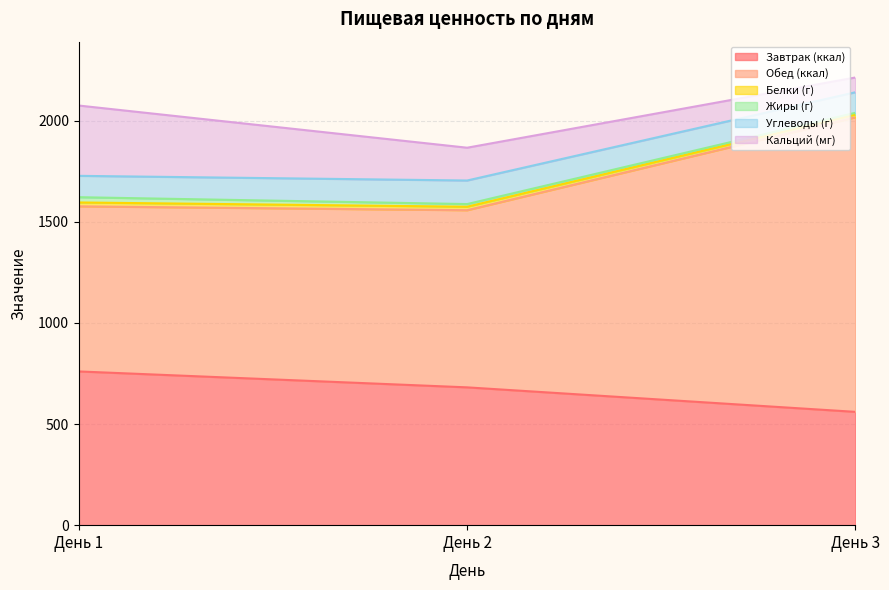

At which label does Завтрак (ккал) reach its peak?

День 1